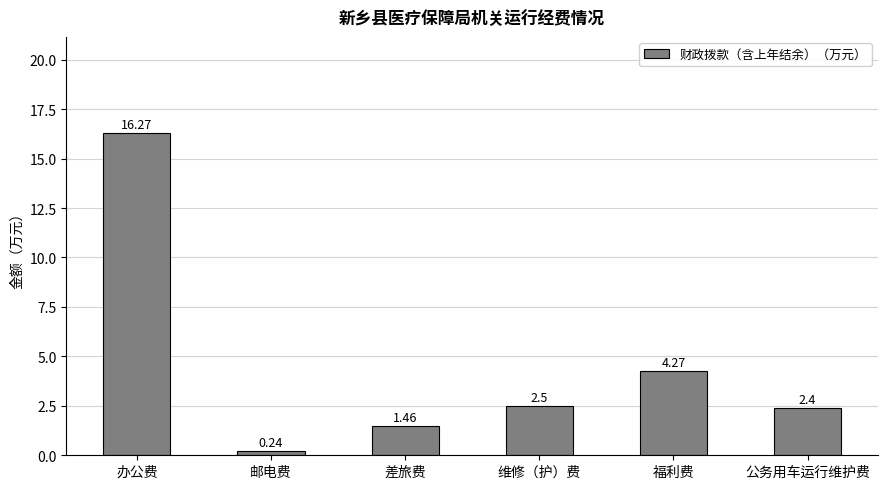

What is the approximate value at 公务用车运行维护费?

2.4